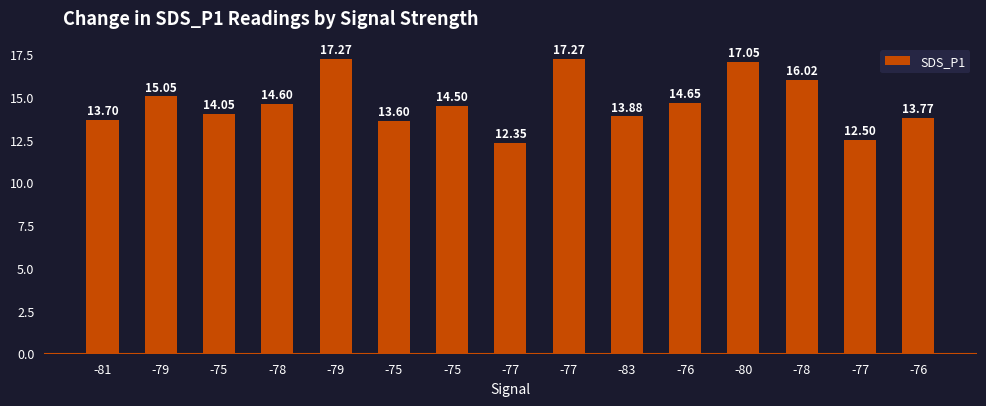

Count the number of values greater than 14.

9